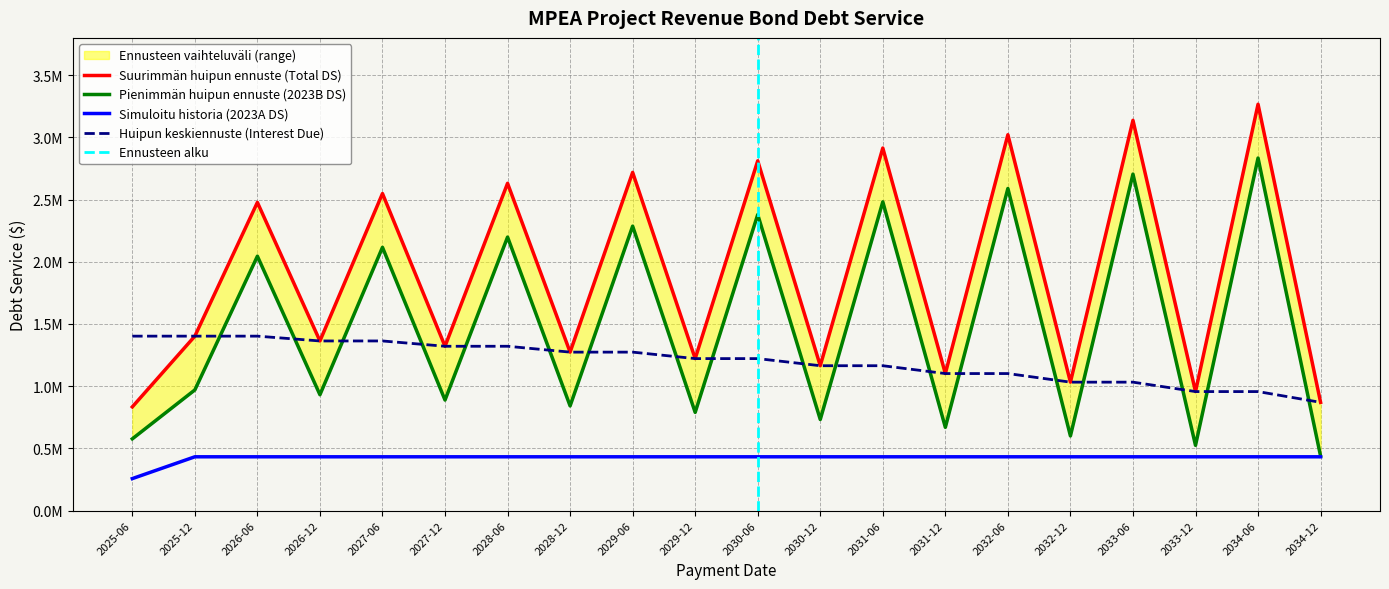

True or false: Total Debt Service has more than 0 interior local peaks.

True